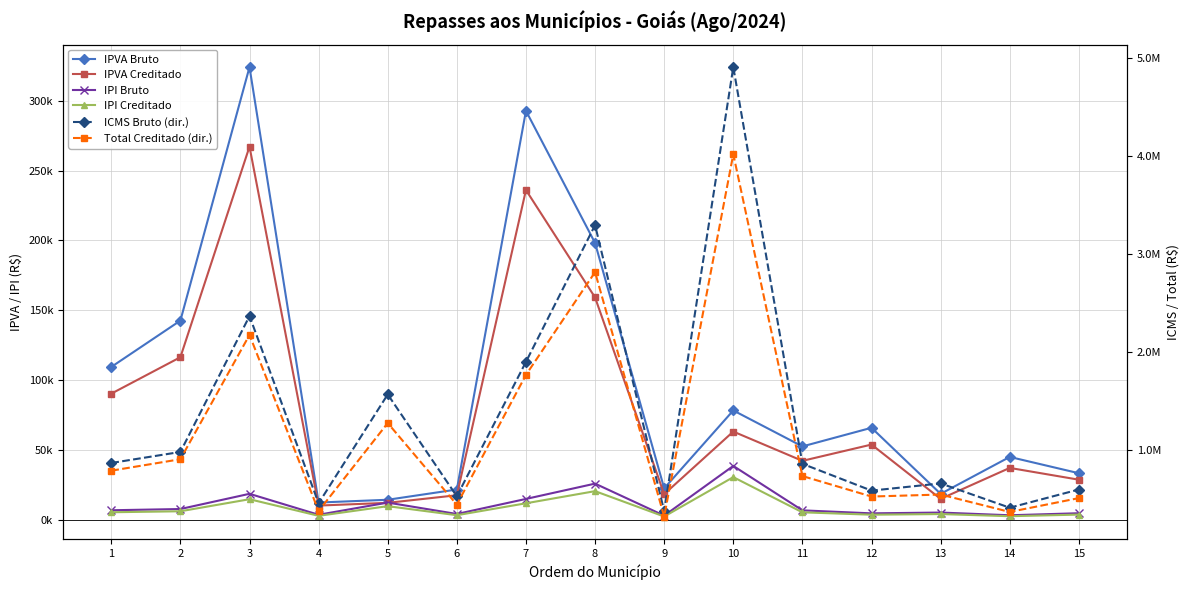

True or false: IPVA Creditado and IPI Creditado cross at least once.

False